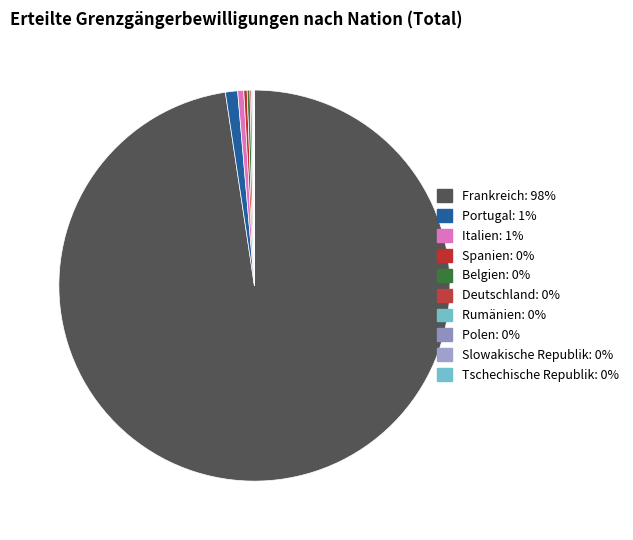

The Frankreich slice represents 87% of the pie. True or false?

False